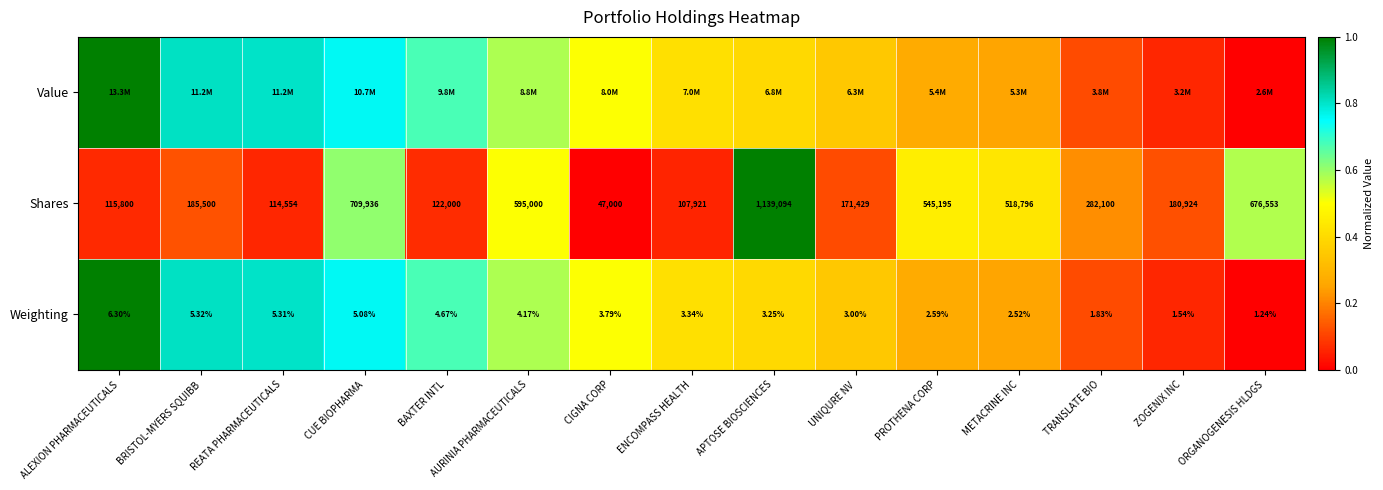

Where is Shares nearest to the value 593047?

AURINIA PHARMACEUTICALS